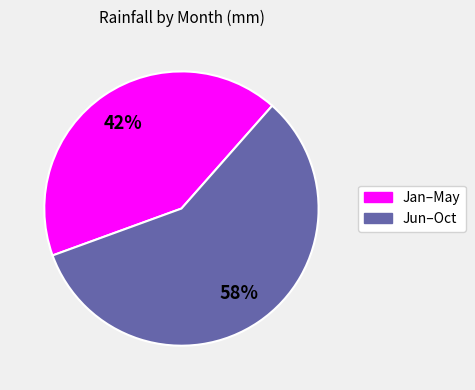

To the nearest percent, what portion does Jan–May represent?

42%